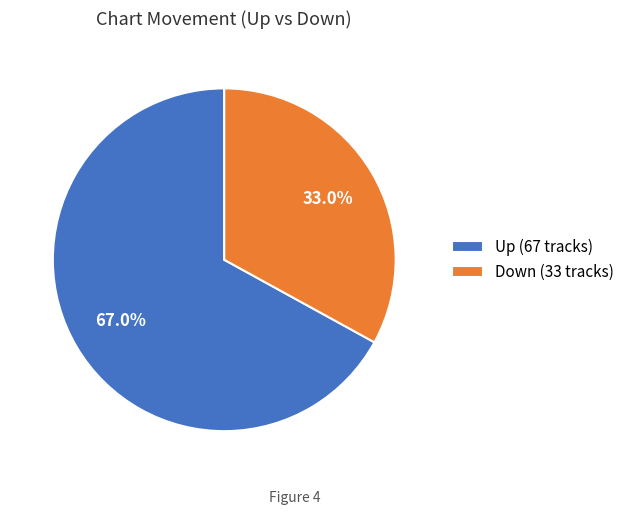

What is the largest slice in the pie chart?

Up (67 tracks)